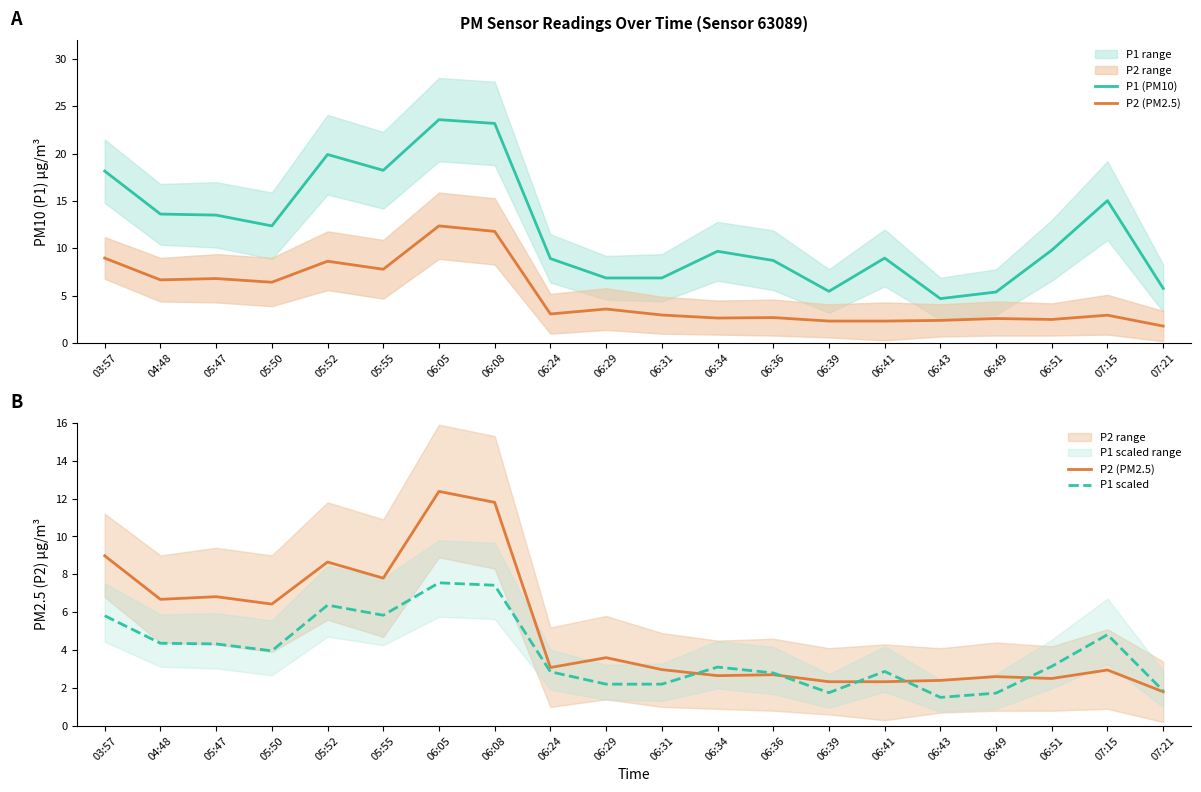

Which series has the widest spread of values?

P1 (PM10)